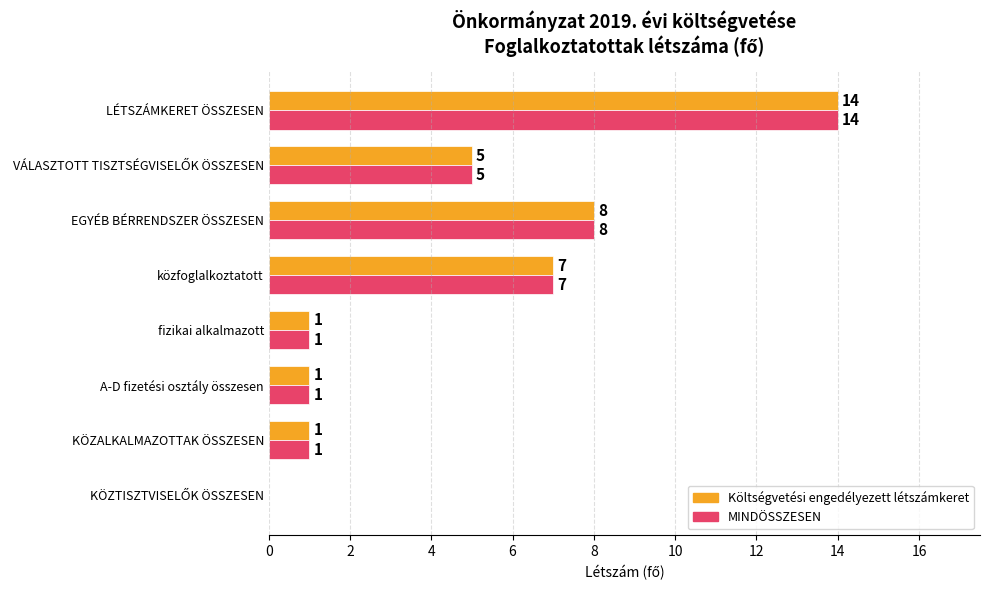

What is the sum of the Költségvetési engedélyezett létszámkeret values at KÖZALKALMAZOTTAK ÖSSZESEN and közfoglalkoztatott?

8